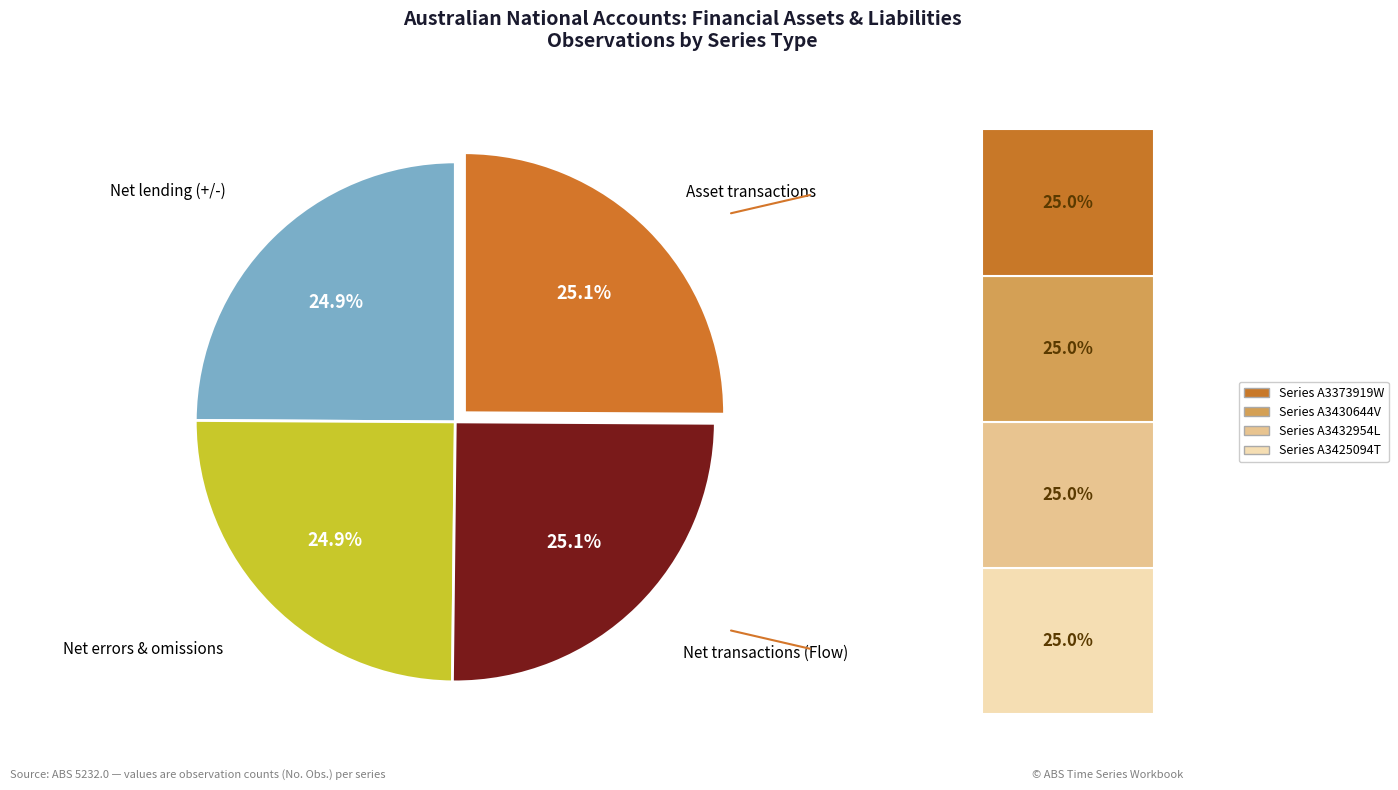

Is there any slice that represents more than half of the pie?

No